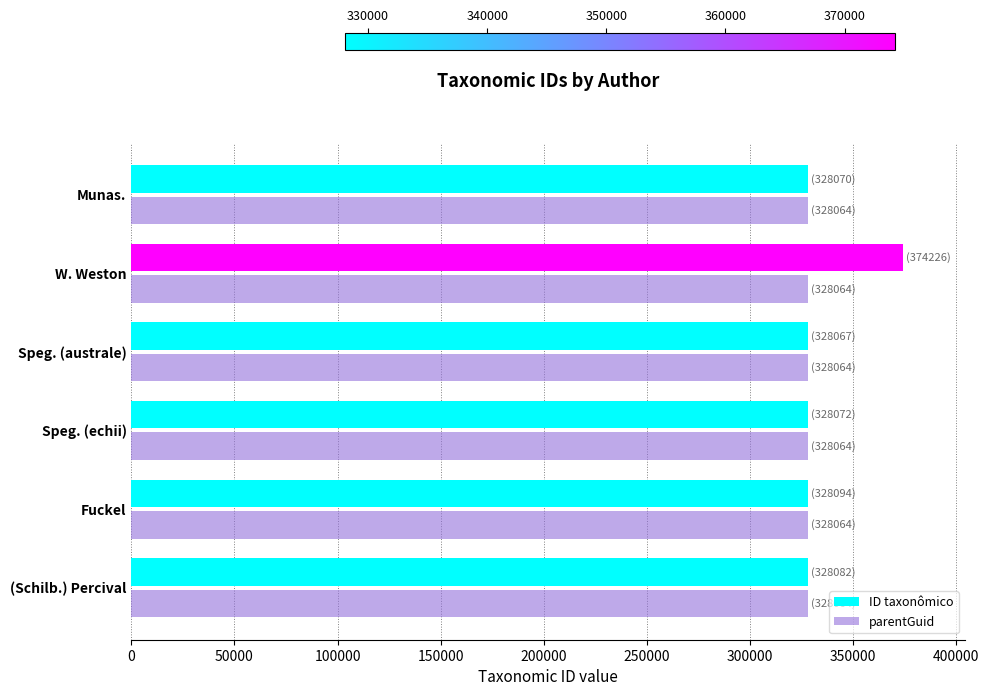

What is the total value across all series at Fuckel?

656158